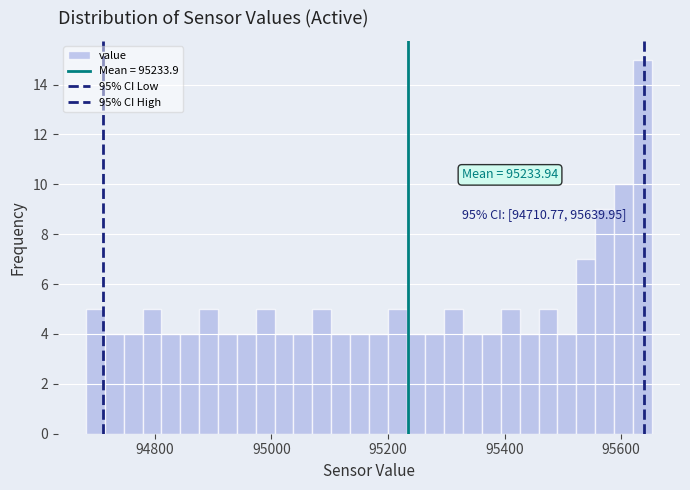

Around what value on the x-axis is the tallest bar? Give the approximate position of its centre, as read against the axis.

95640